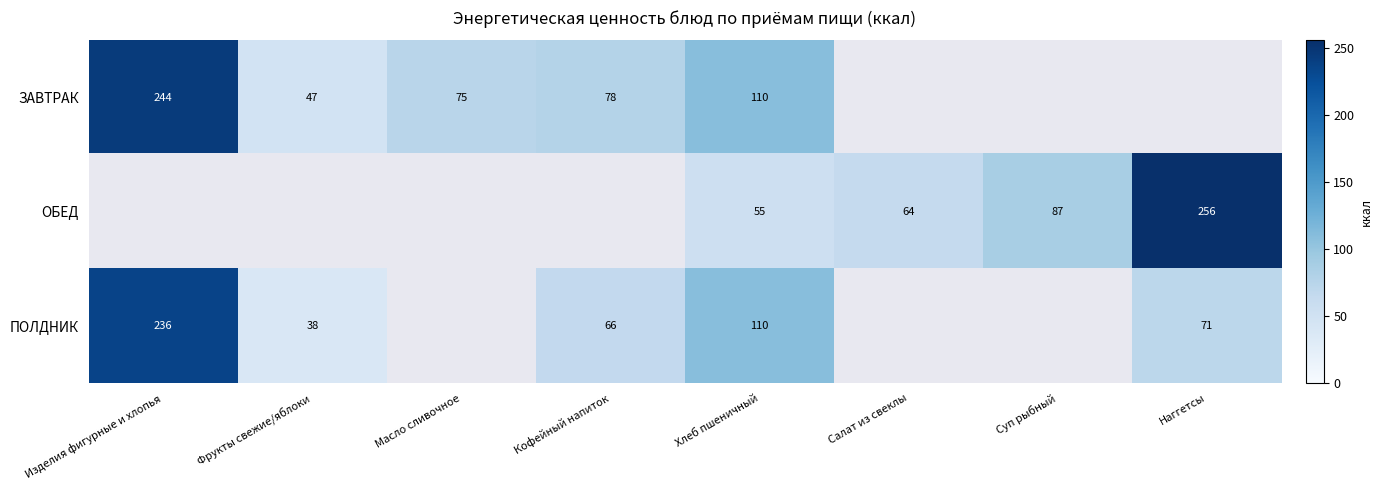

True or false: ПОЛДНИК has a value of 71 at Наггетсы.

True